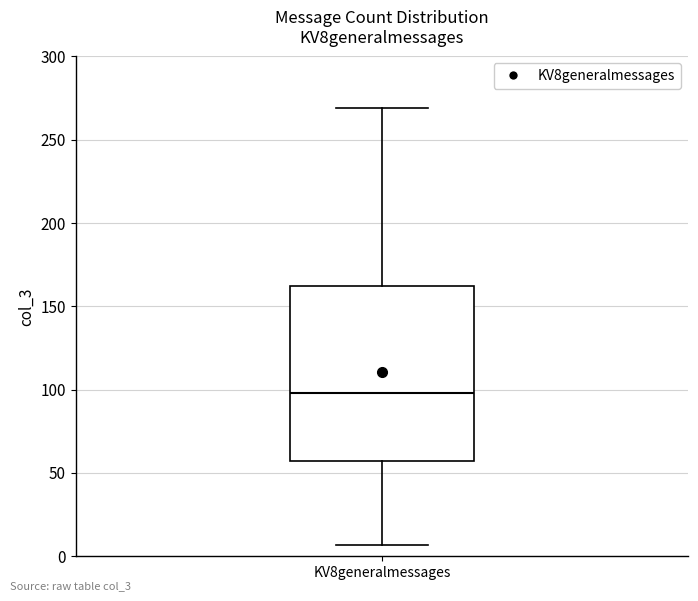

Transcribe this box plot: give where the median line is, the range the box spans, and where the two whiskers end, as read against the y-axis. The values are not printed on the chart, so give them approximately, as read against the axis.

median 100, box 55 to 160, whiskers 5 to 270